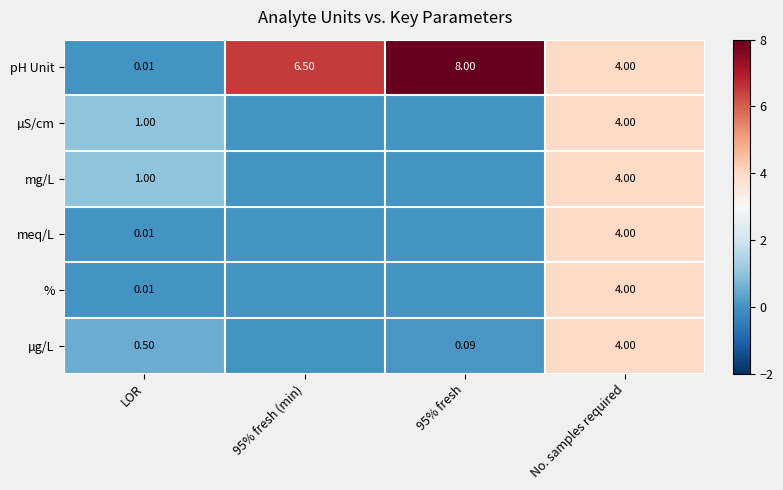

Is the value of µg/L at 95% fresh greater than the value of meq/L at LOR?

Yes